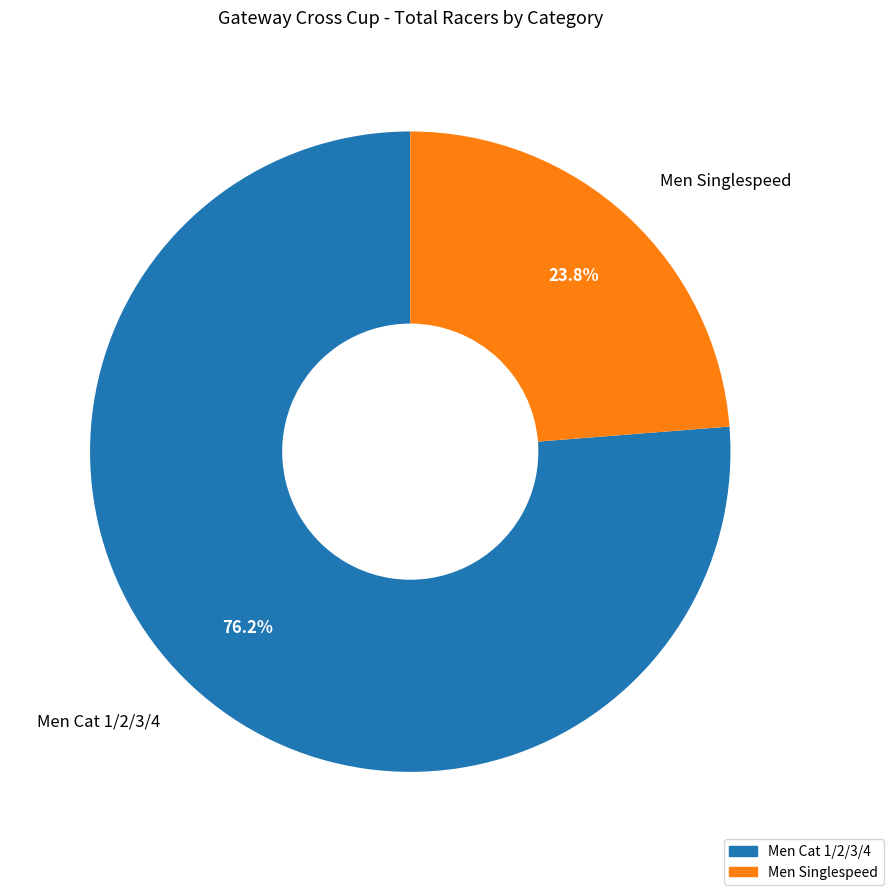

What is the smallest slice in the pie chart?

Men Singlespeed